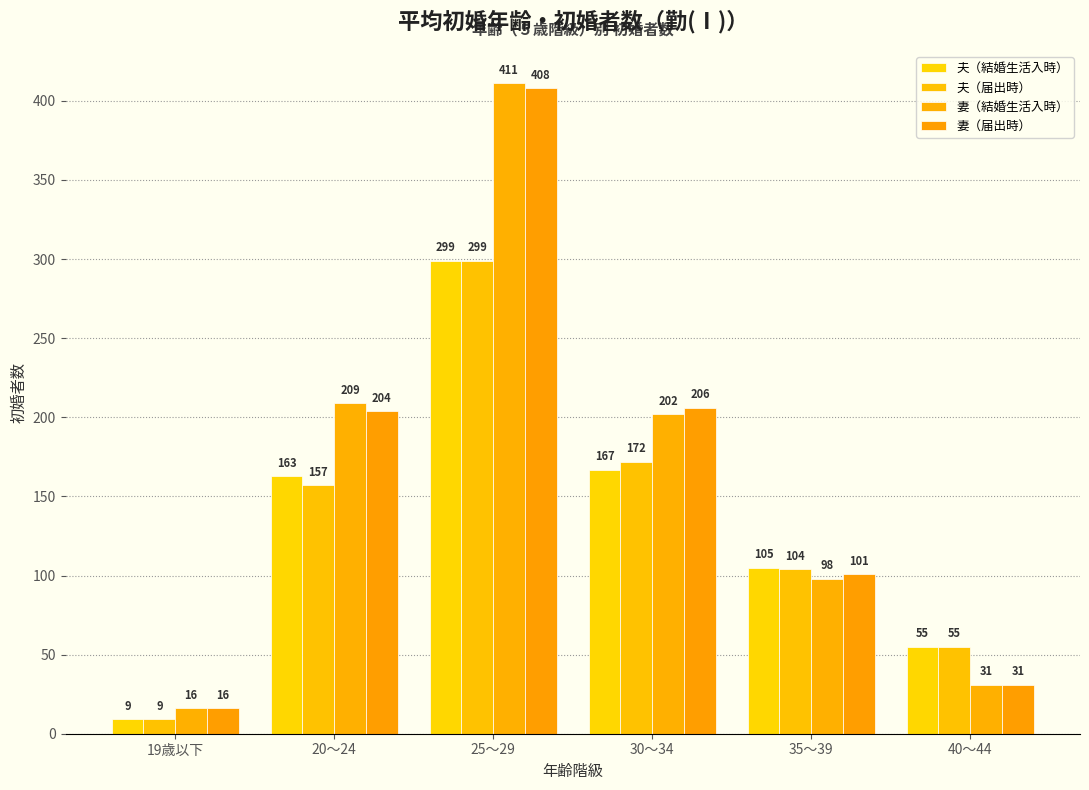

At which label does 妻（結婚生活入時） first exceed 202?

20～24